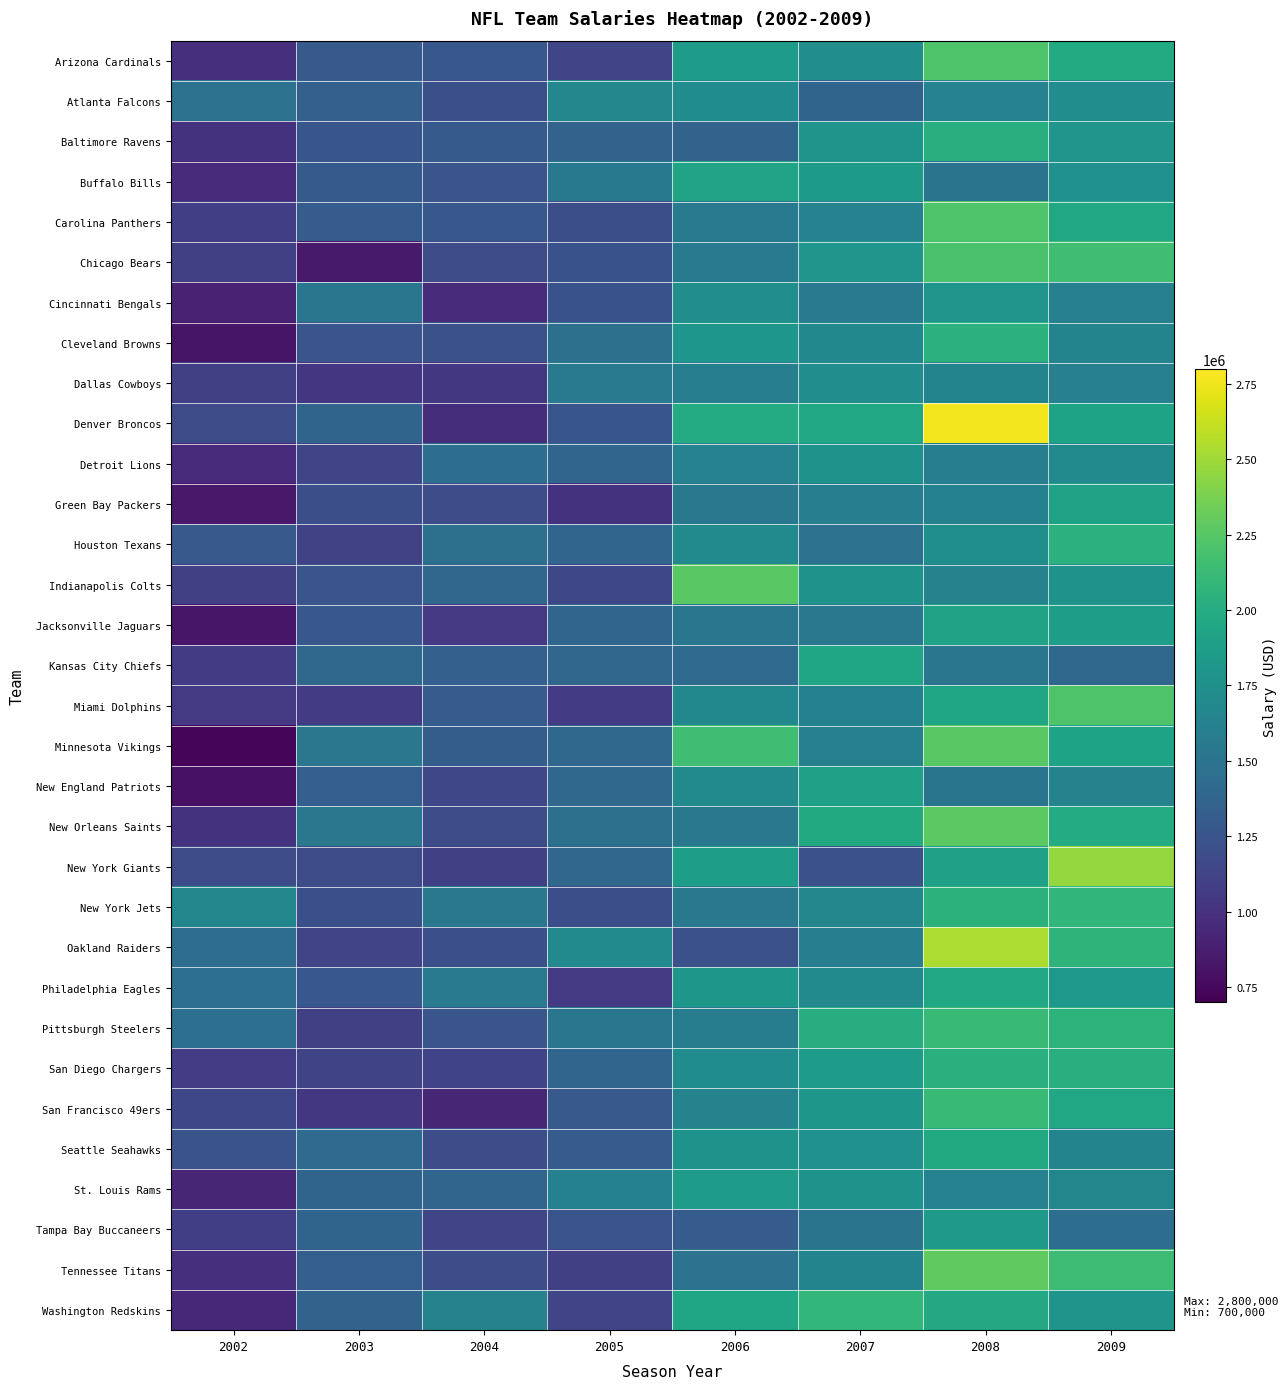

Reading left to right, list all the values displayed in this chart.

Arizona Cardinals: 2002=984817	2003=1286269	2004=1273570	2005=1142376	2006=1854139	2007=1731488	2008=2220184	2009=1984619
Atlanta Falcons: 2002=1493423	2003=1347004	2004=1216342	2005=1674356	2006=1722495	2007=1374514	2008=1633755	2009=1728417
Baltimore Ravens: 2002=1010225	2003=1263782	2004=1293068	2005=1371822	2006=1371599	2007=1784851	2008=2024374	2009=1795138
Buffalo Bills: 2002=960548	2003=1290753	2004=1253305	2005=1552449	2006=1924082	2007=1842066	2008=1511899	2009=1765923
Carolina Panthers: 2002=1088686	2003=1314342	2004=1272853	2005=1206877	2006=1553368	2007=1627375	2008=2223441	2009=1947645
Chicago Bears: 2002=1094568	2003=854758	2004=1185517	2005=1225088	2006=1564848	2007=1796402	2008=2198605	2009=2154859
Cincinnati Bengals: 2002=904181	2003=1526022	2004=969181	2005=1226908	2006=1738462	2007=1563955	2008=1798818	2009=1617941
Cleveland Browns: 2002=820765	2003=1250073	2004=1219550	2005=1478817	2006=1806010	2007=1677576	2008=2038449	2009=1647933
Dallas Cowboys: 2002=1097598	2003=1028999	2004=1036642	2005=1563684	2006=1599876	2007=1731396	2008=1648272	2009=1613231
Denver Broncos: 2002=1176801	2003=1373598	2004=976261	2005=1265151	2006=1992902	2007=1952292	2008=2762294	2009=1918089
Detroit Lions: 2002=960138	2003=1142090	2004=1455056	2005=1388892	2006=1628942	2007=1778865	2008=1597119	2009=1693397
Green Bay Packers: 2002=847120	2003=1206721	2004=1199756	2005=1011565	2006=1540021	2007=1600882	2008=1621005	2009=1909660
Houston Texans: 2002=1288927	2003=1108450	2004=1476873	2005=1385485	2006=1698061	2007=1487194	2008=1749120	2009=2037644
Indianapolis Colts: 2002=1095478	2003=1249970	2004=1397109	2005=1155606	2006=2261892	2007=1772179	2008=1638139	2009=1782086
Jacksonville Jaguars: 2002=826060	2003=1269921	2004=1045116	2005=1388512	2006=1526008	2007=1541488	2008=1907956	2009=1875074
Kansas City Chiefs: 2002=1066518	2003=1407165	2004=1343137	2005=1391161	2006=1434176	2007=1937187	2008=1520432	2009=1410856
Miami Dolphins: 2002=1056708	2003=1070463	2004=1304685	2005=1074883	2006=1683797	2007=1624090	2008=1943215	2009=2225542
Minnesota Vikings: 2002=725823	2003=1530712	2004=1320114	2005=1400097	2006=2155619	2007=1616876	2008=2260238	2009=1919269
New England Patriots: 2002=796464	2003=1324649	2004=1149241	2005=1409090	2006=1695331	2007=1902632	2008=1520231	2009=1642595
New Orleans Saints: 2002=1004886	2003=1533925	2004=1182646	2005=1477344	2006=1542734	2007=1971732	2008=2267790	2009=1992663
New York Giants: 2002=1179291	2003=1183717	2004=1100848	2005=1396990	2006=1865456	2007=1221861	2008=1898626	2009=2470623
New York Jets: 2002=1661556	2003=1214208	2004=1538791	2005=1202217	2006=1538319	2007=1666192	2008=2051054	2009=2079904
Oakland Raiders: 2002=1447097	2003=1134922	2004=1208893	2005=1693100	2006=1217324	2007=1594208	2008=2539823	2009=2065319
Philadelphia Eagles: 2002=1463029	2003=1269457	2004=1566826	2005=1053932	2006=1807698	2007=1708598	2008=1956382	2009=1817122
Pittsburgh Steelers: 2002=1470405	2003=1096064	2004=1257339	2005=1525270	2006=1593864	2007=2005546	2008=2111722	2009=2056775
San Diego Chargers: 2002=1083151	2003=1126624	2004=1121368	2005=1381218	2006=1720388	2007=1862922	2008=2032970	2009=2025154
San Francisco 49ers: 2002=1156099	2003=1043436	2004=926968	2005=1285220	2006=1640257	2007=1811476	2008=2120826	2009=1957339
Seattle Seahawks: 2002=1240014	2003=1432572	2004=1193585	2005=1314576	2006=1774920	2007=1760359	2008=1977587	2009=1649552
St. Louis Rams: 2002=925726	2003=1380782	2004=1382445	2005=1622647	2006=1852585	2007=1777986	2008=1634694	2009=1661798
Tampa Bay Buccaneers: 2002=1092988	2003=1376323	2004=1138744	2005=1250347	2006=1312992	2007=1509316	2008=1830339	2009=1458497
Tennessee Titans: 2002=987810	2003=1325894	2004=1197028	2005=1100801	2006=1497013	2007=1645443	2008=2291226	2009=2141397
Washington Redskins: 2002=940756	2003=1368164	2004=1638365	2005=1139805	2006=1935798	2007=2091661	2008=1964275	2009=1784886